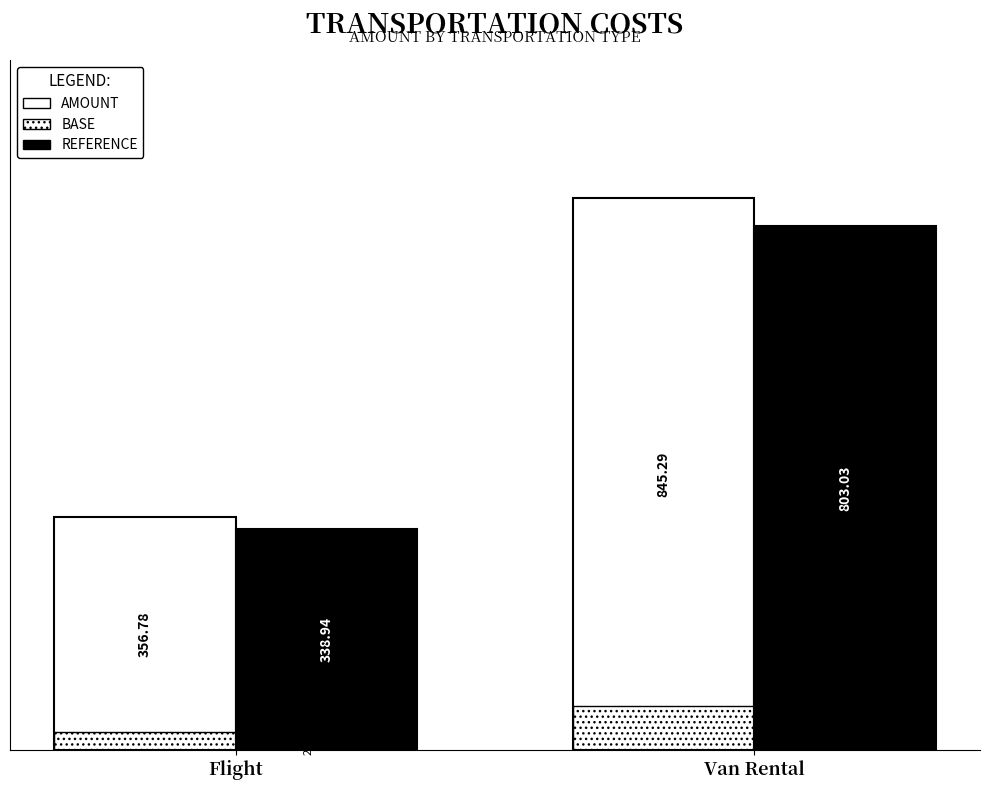

What is the label of the 1st bar from the left?

Flight